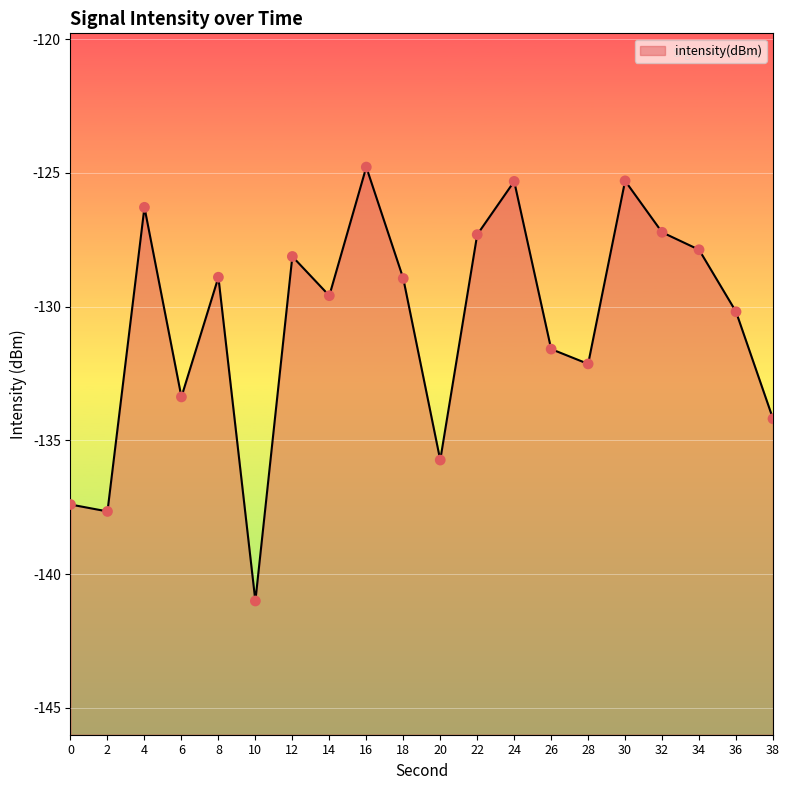

Which has a higher value, 0 or 14?

14